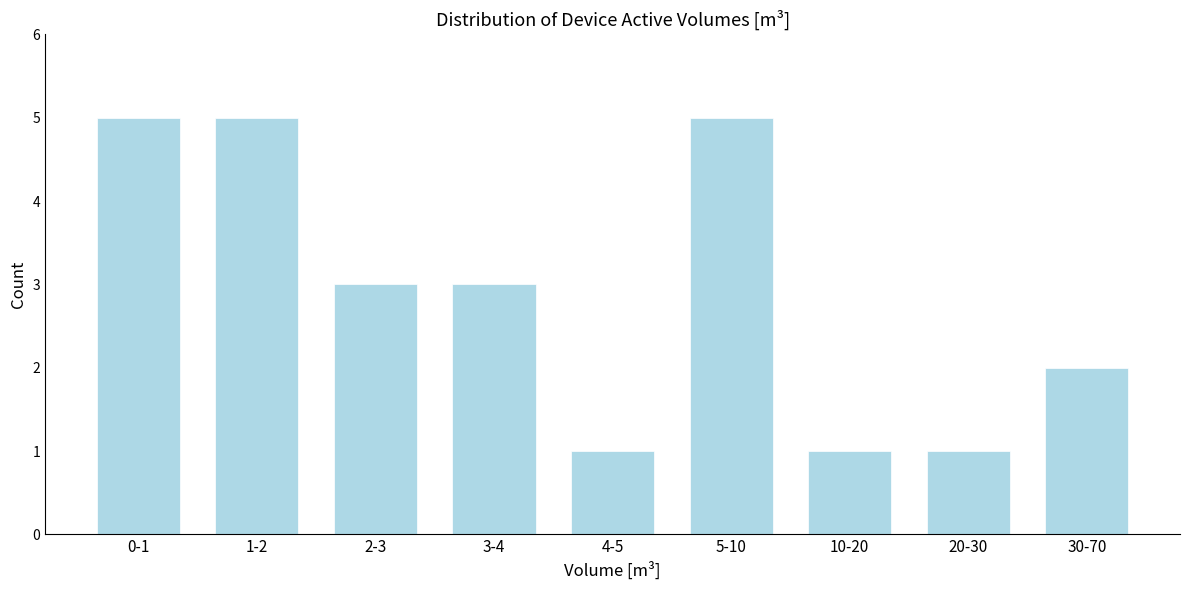

Reading right to left, extract all data points from this chart.

2	1	1	5	1	3	3	5	5